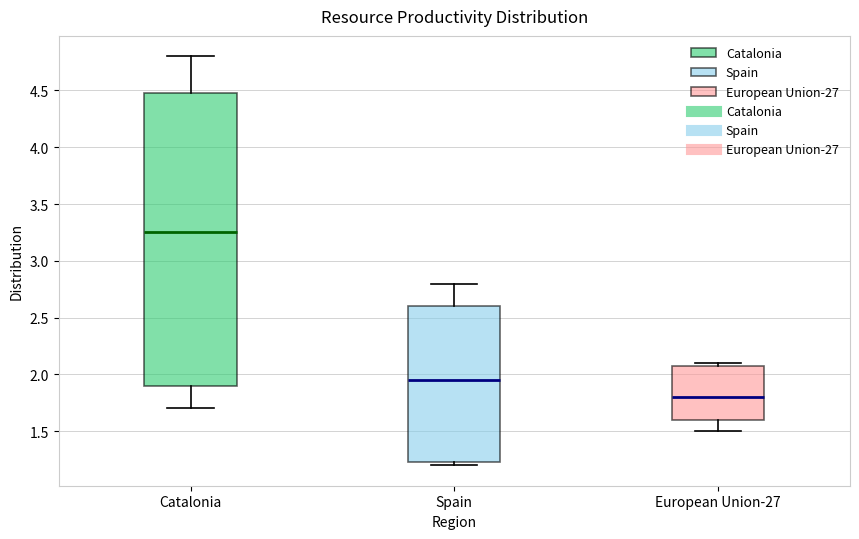

Reading left to right, transcribe this box plot: for each box, give where its median line is, the range the box spans, and where its two whiskers end, as read against the y-axis. The values are not printed on the chart, so give them approximately, as read against the axis.

Catalonia: median 3.25, box 1.90 to 4.50, whiskers 1.70 to 4.80
Spain: median 1.95, box 1.25 to 2.60, whiskers 1.20 to 2.80
European Union-27: median 1.80, box 1.60 to 2.10, whiskers 1.50 to 2.10 (just above the box's upper edge)